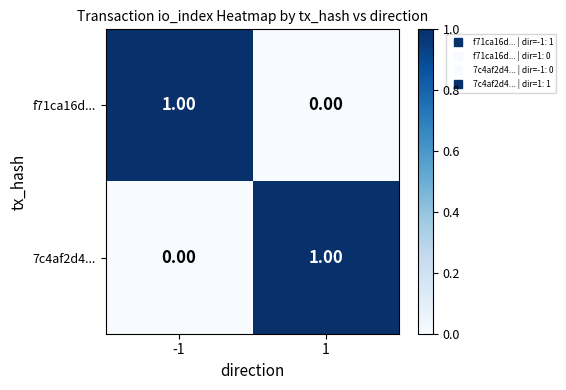

What is the total value across all series at 1?

1